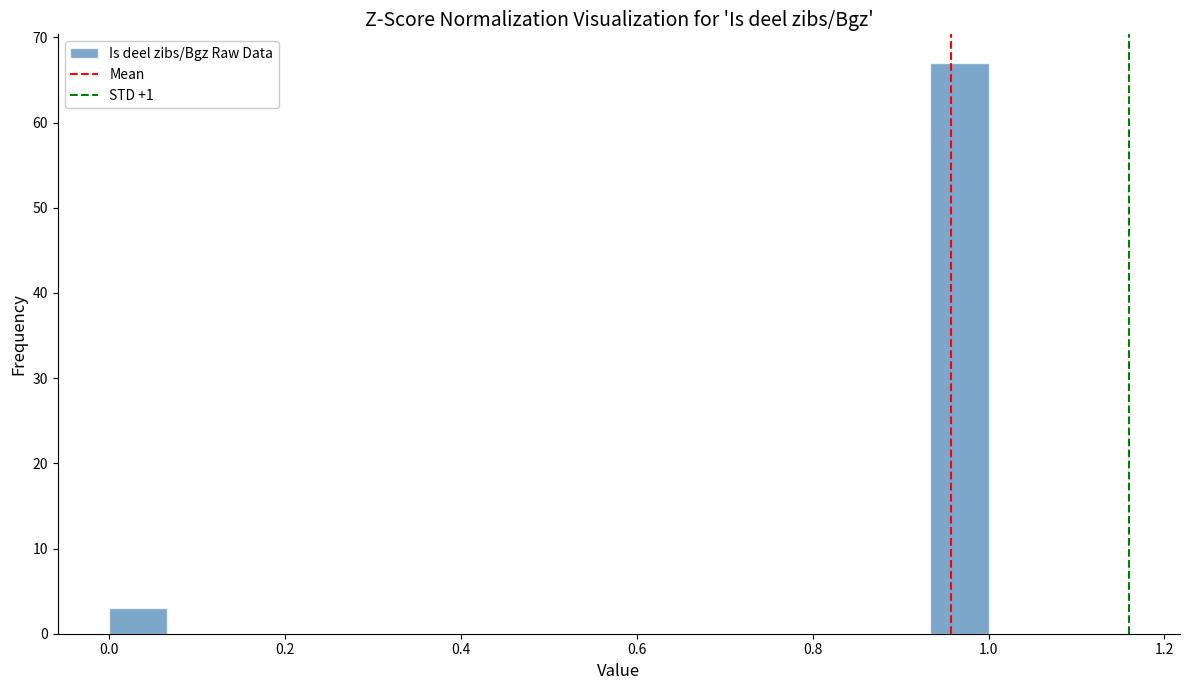

Read against the x-axis, roughly where is the centre of the tallest bar?

0.96